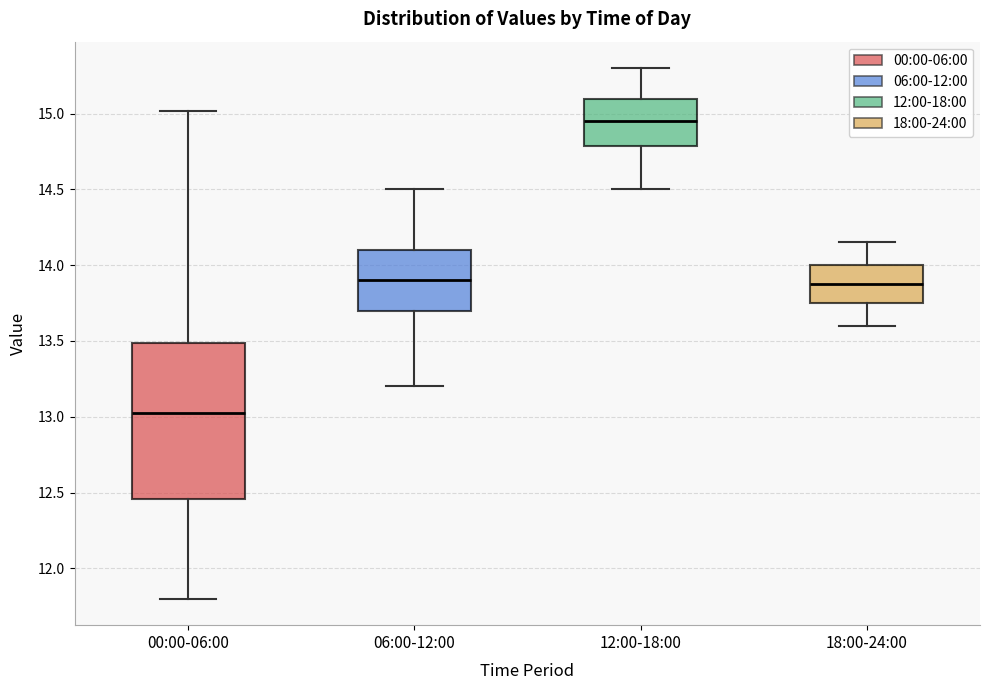

Where does the lower whisker of the box for 12:00-18:00 end on the y-axis? The values are not printed on the chart, so give them approximately, as read against the axis.

14.50